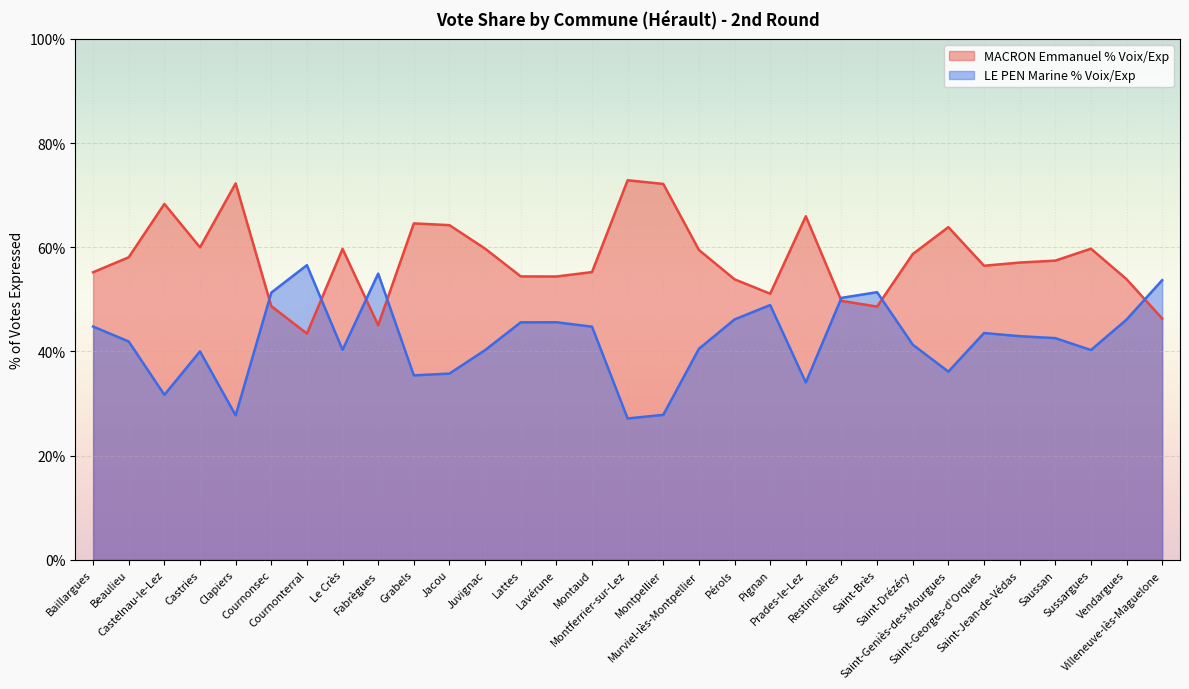

List the labels in order of LE PEN Marine % Voix/Exp value, largest first.

Cournonterral, Fabrègues, Villeneuve-lès-Maguelone, Saint-Brès, Cournonsec, Restinclières, Pignan, Pérols, Vendargues, Lavérune, Lattes, Baillargues, Montaud, Saint-Georges-d'Orques, Saint-Jean-de-Védas, Saussan, Beaulieu, Saint-Drézéry, Murviel-lès-Montpellier, Le Crès, Sussargues, Juvignac, Castries, Saint-Geniès-des-Mourgues, Jacou, Grabels, Prades-le-Lez, Castelnau-le-Lez, Montpellier, Clapiers, Montferrier-sur-Lez